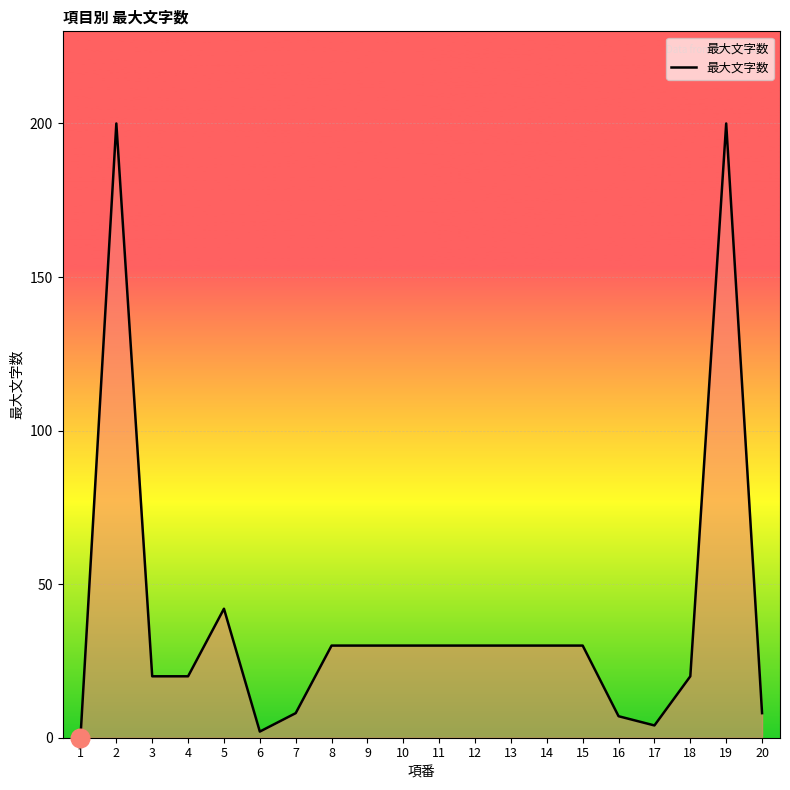

What is the change in value from 1 to 4?

+20